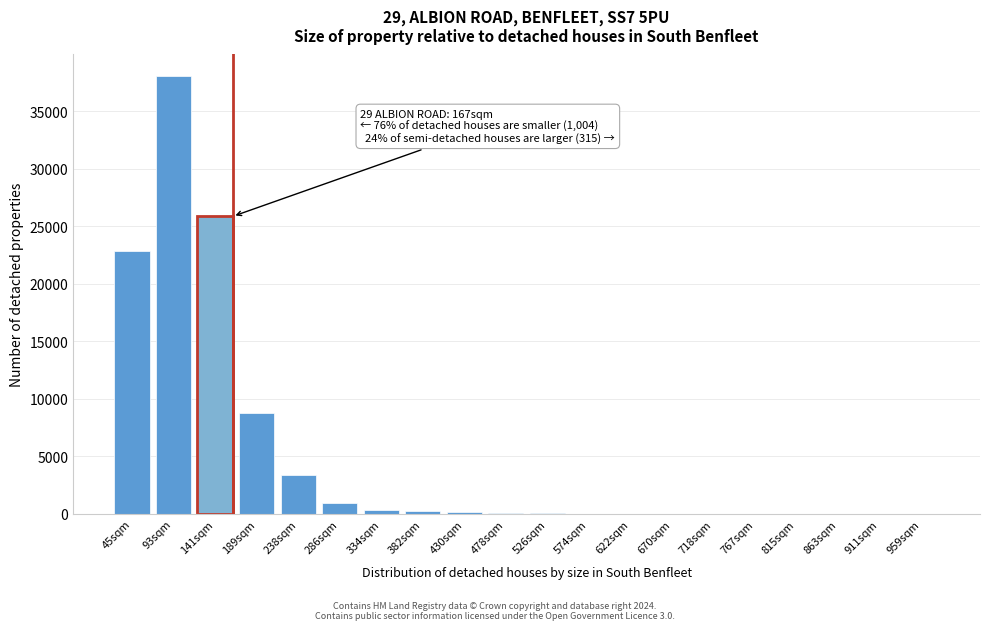

At which label is the value closest to 19012?

45sqm